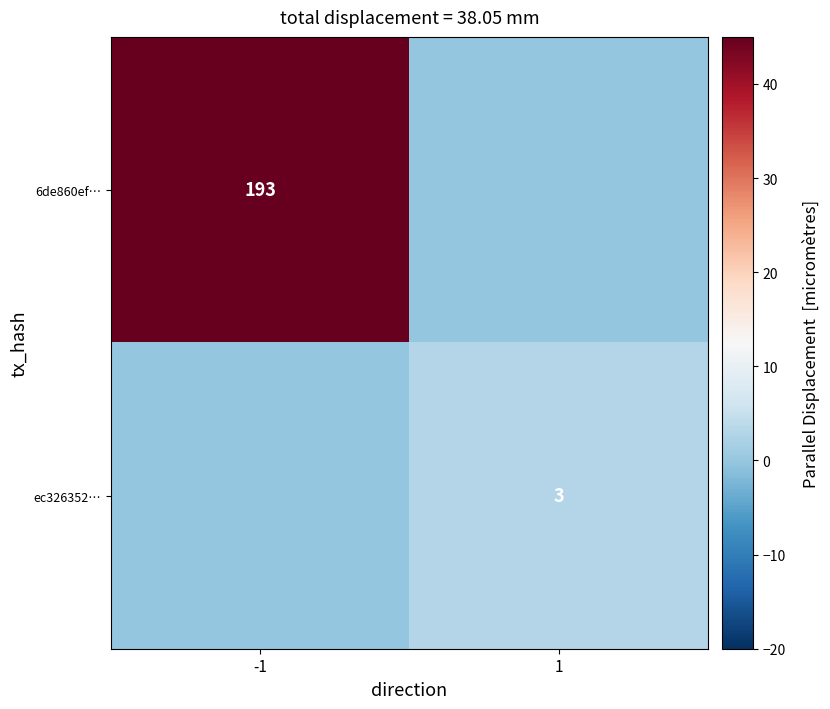

True or false: 6de860ef… has a value of 193 at -1.

True